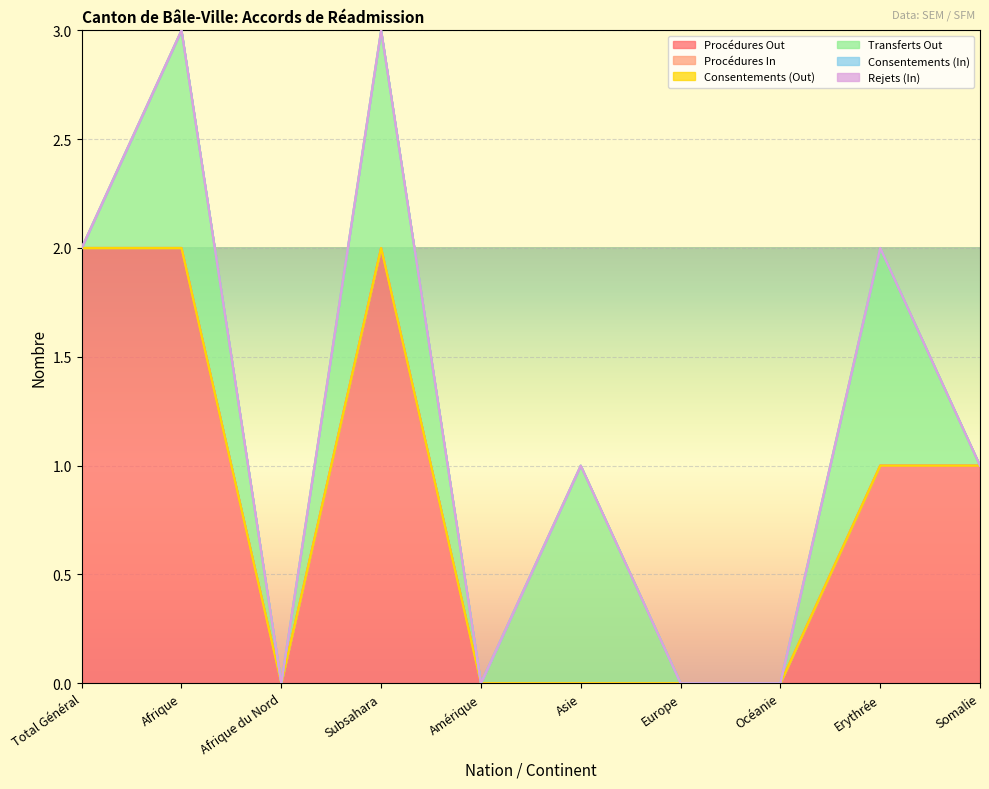

True or false: Procédures Out and Transferts Out cross at least once.

False